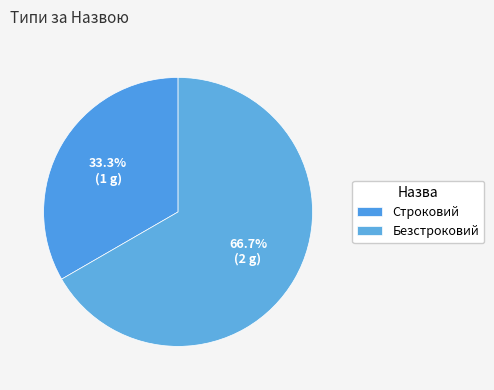

How many slices are in this pie chart?

2